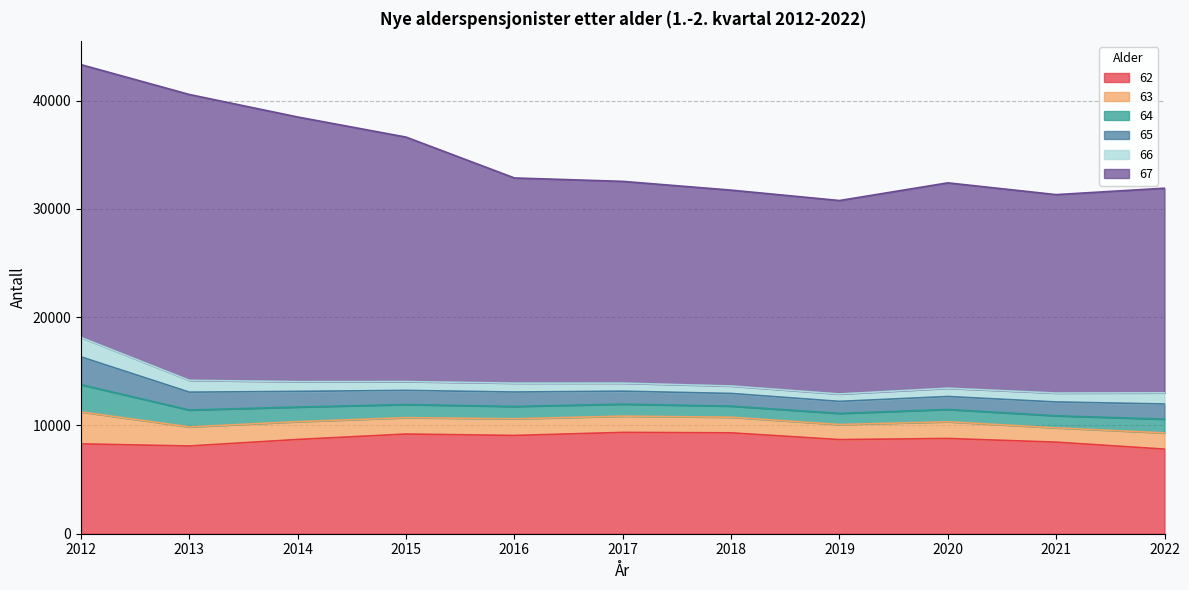

The 62 series shows 9076 at 2016. True or false?

True